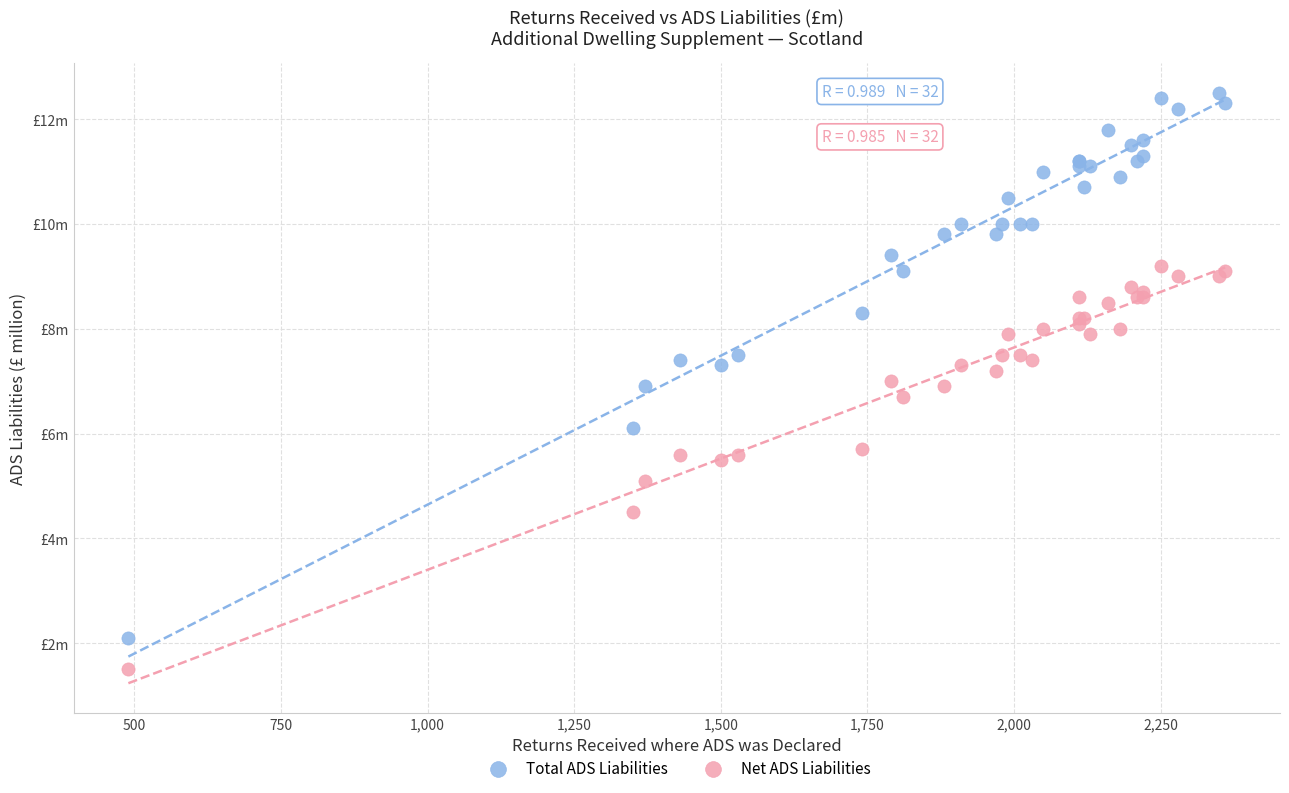

Which series contains the lowest Y value?

Net ADS Liabilities